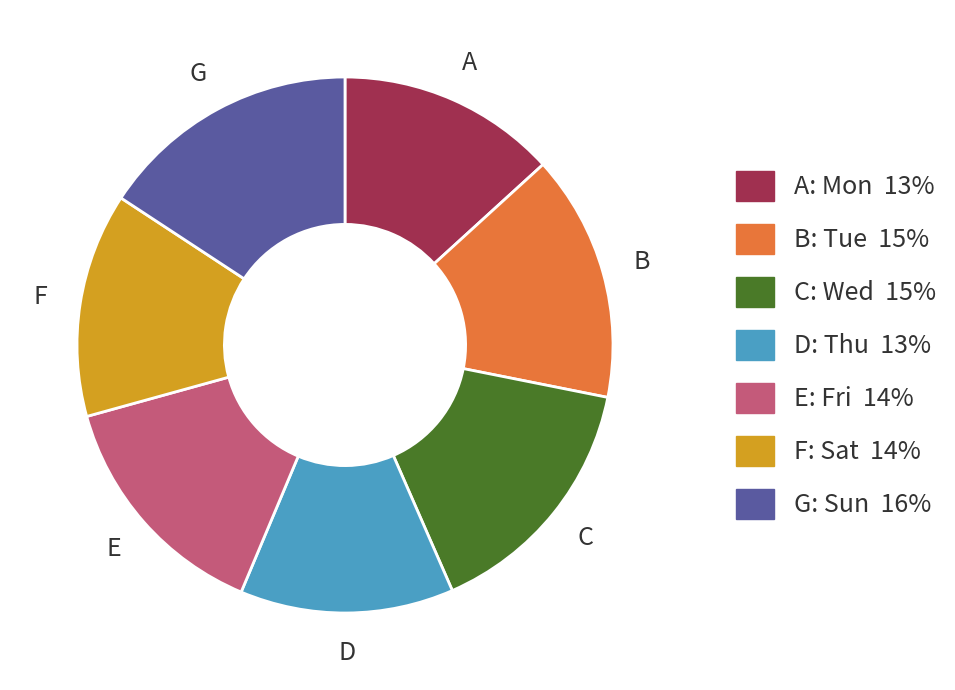

Is there any slice that represents more than half of the pie?

No